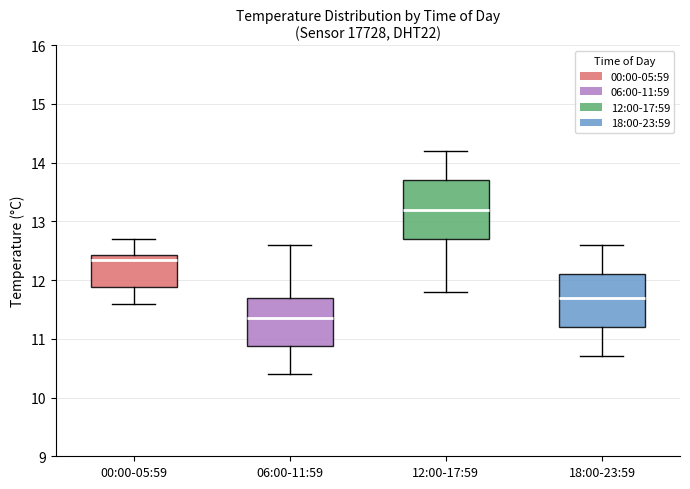

Where does the upper whisker of the box for 12:00-17:59 end on the y-axis? The values are not printed on the chart, so give them approximately, as read against the axis.

14.2